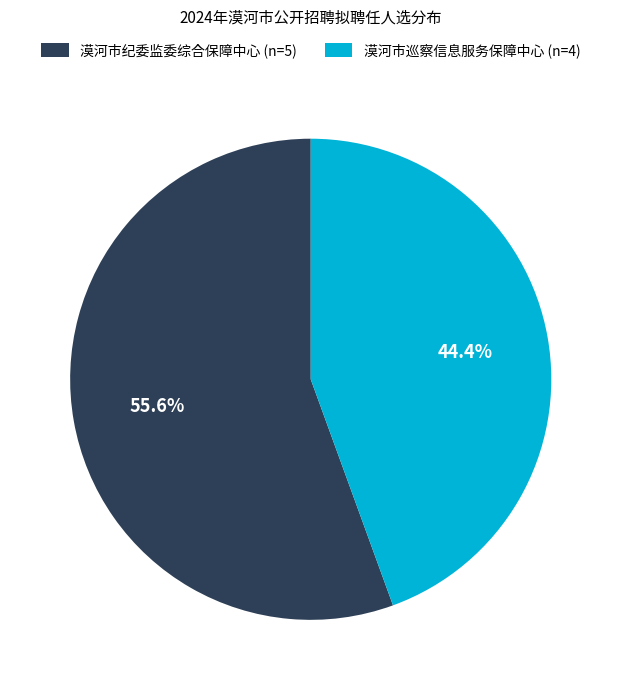

The 漠河市纪委监委综合保障中心 slice represents 56% of the pie. True or false?

True